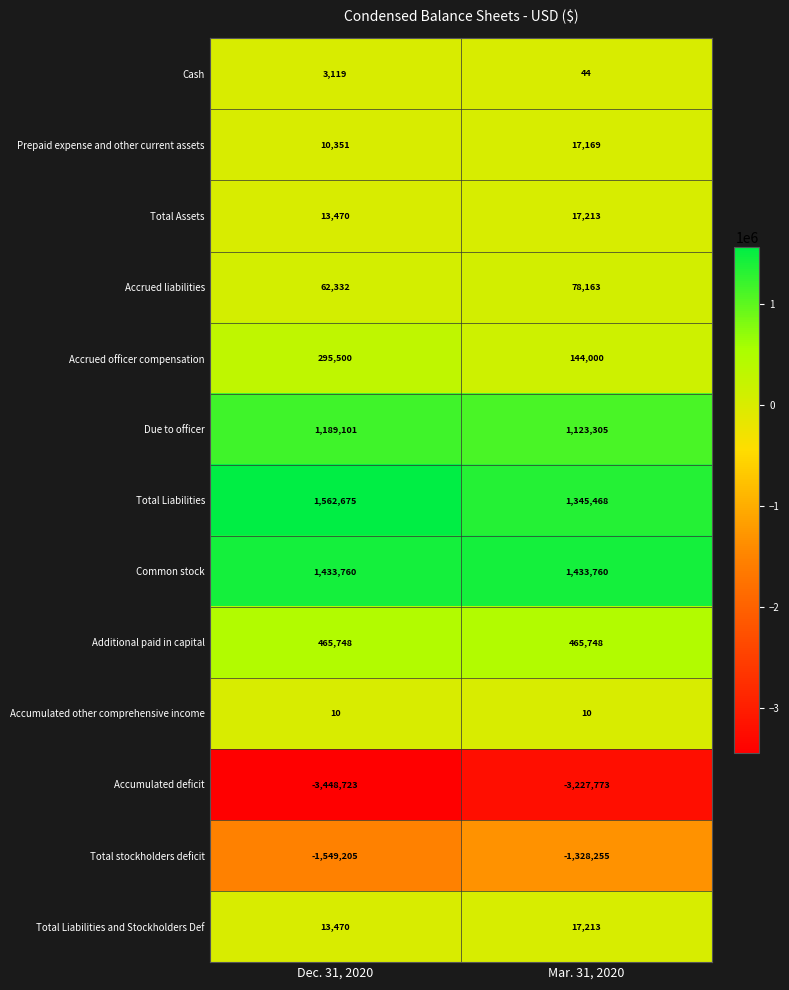

The value of Total Liabilities at Dec. 31, 2020 is 1562675. True or false?

True